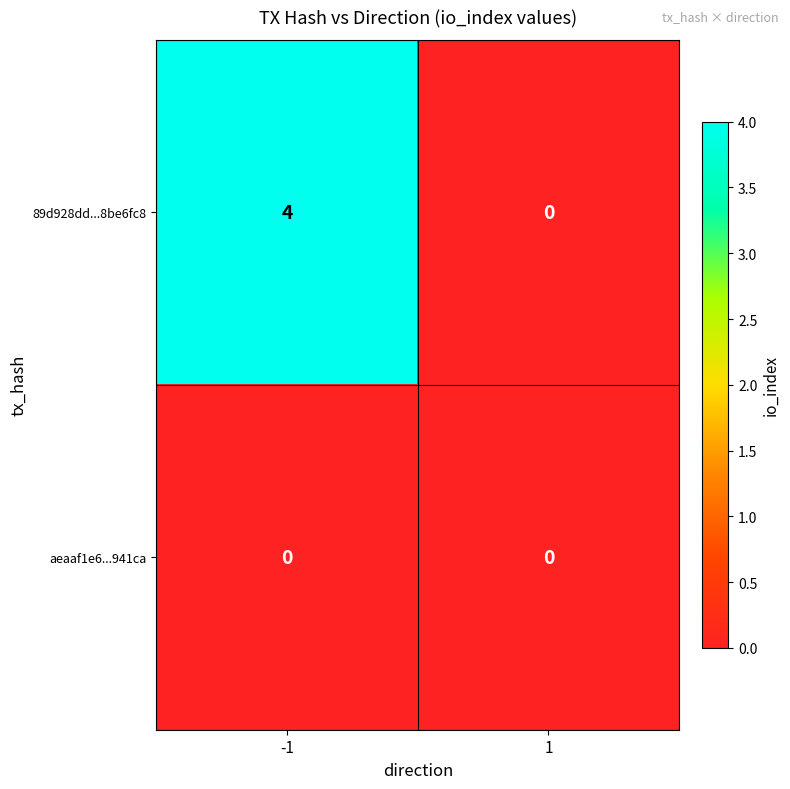

List the series in order of their peak value, lowest first.

aeaaf1e6...941ca, 89d928dd...8be6fc8